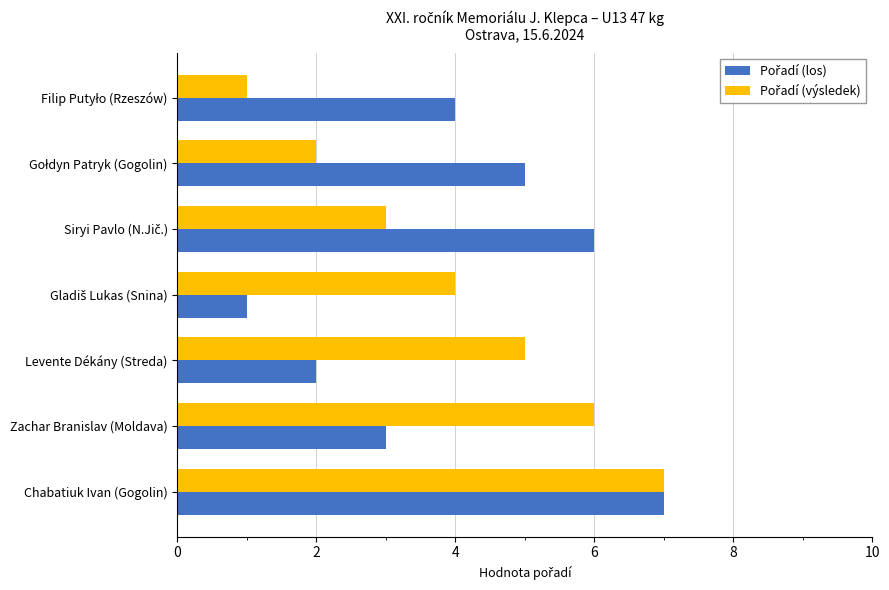

At which category is the sum across all series the highest?

Chabatiuk Ivan (Gogolin)